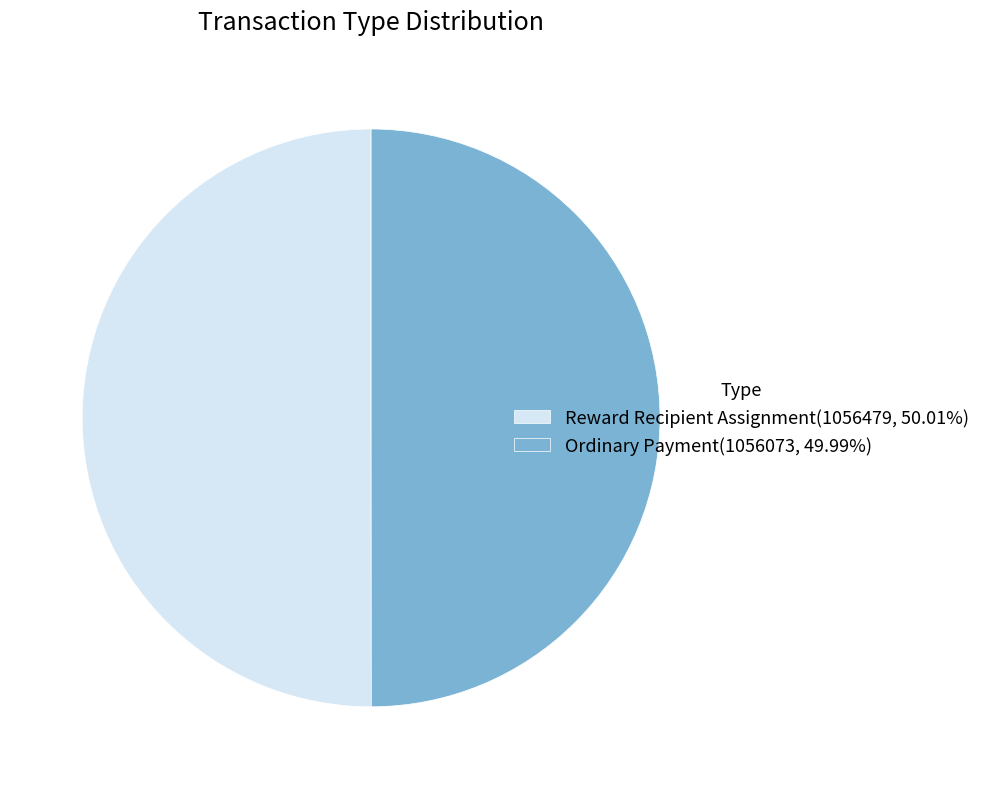

How many segments does this pie chart have?

2